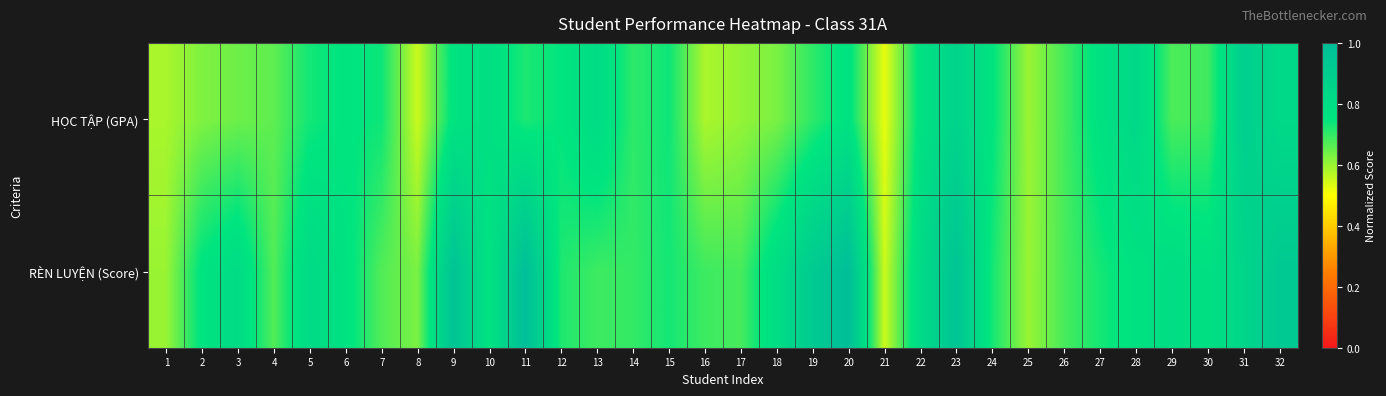

Reading left to right, extract all data points from this chart.

HỌC TẬP (GPA): 1=0.6	2=0.6	3=0.6	4=0.7	5=0.7	6=0.8	7=0.7	8=0.6	9=0.8	10=0.8	11=0.7	12=0.8	13=0.8	14=0.7	15=0.7	16=0.6	17=0.6	18=0.6	19=0.7	20=0.8	21=0.5	22=0.8	23=0.9	24=0.8	25=0.6	26=0.7	27=0.8	28=0.8	29=0.7	30=0.7	31=0.9	32=0.8
RÈN LUYỆN (Score): 1=0.6	2=0.8	3=0.8	4=0.7	5=0.8	6=0.8	7=0.7	8=0.6	9=1.0	10=0.8	11=1.0	12=0.7	13=0.7	14=0.7	15=0.7	16=0.7	17=0.7	18=0.8	19=0.9	20=1.0	21=0.6	22=0.8	23=1.0	24=0.7	25=0.6	26=0.7	27=0.7	28=0.8	29=0.8	30=0.8	31=0.8	32=0.9